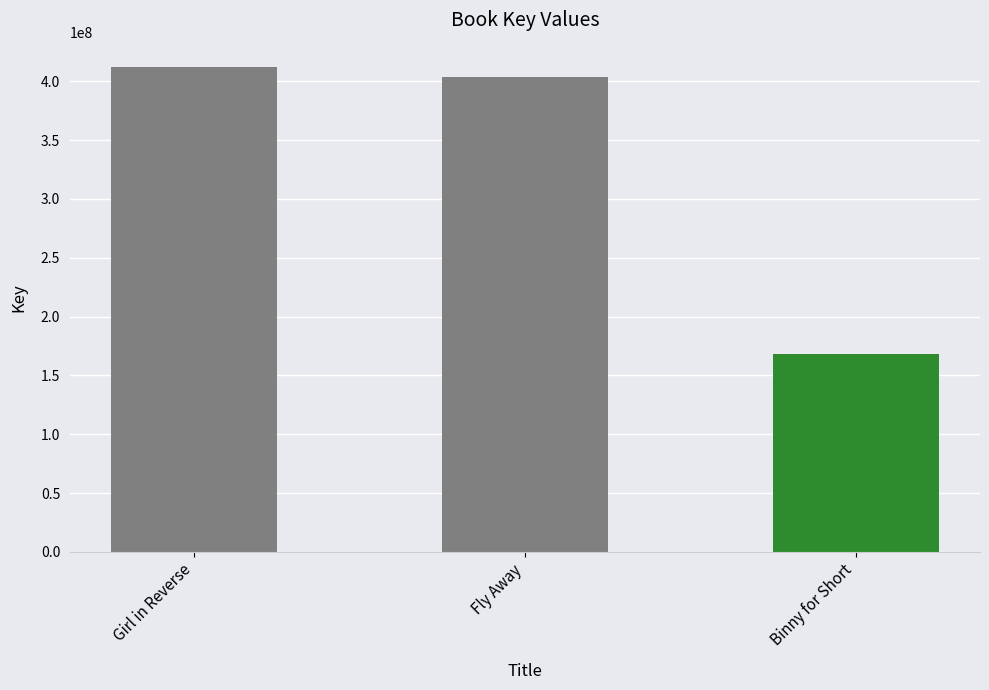

Where does the data first go above 403910348?

Girl in Reverse